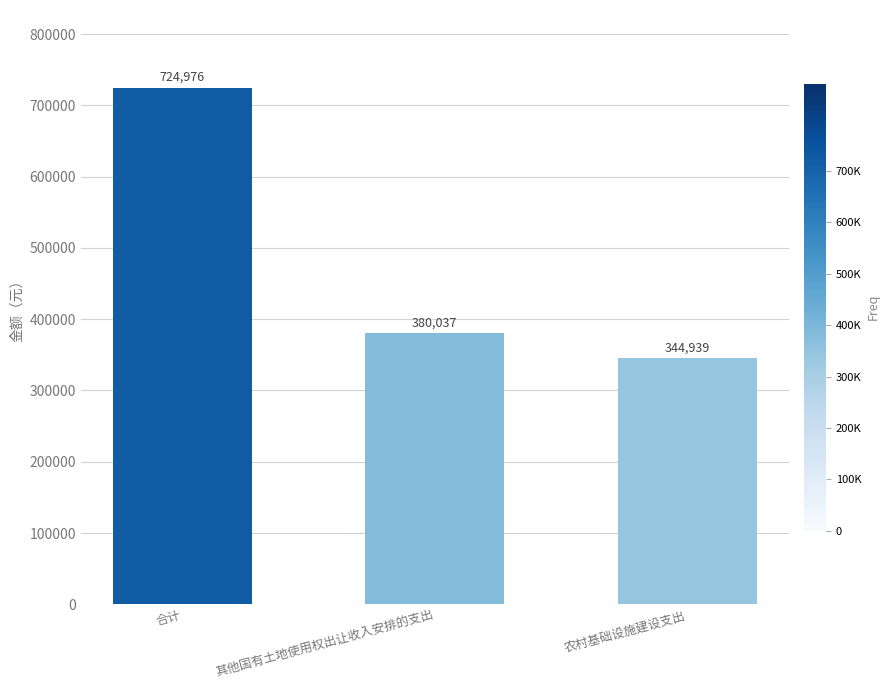

What is the difference between the maximum and second lowest values?

344939.0